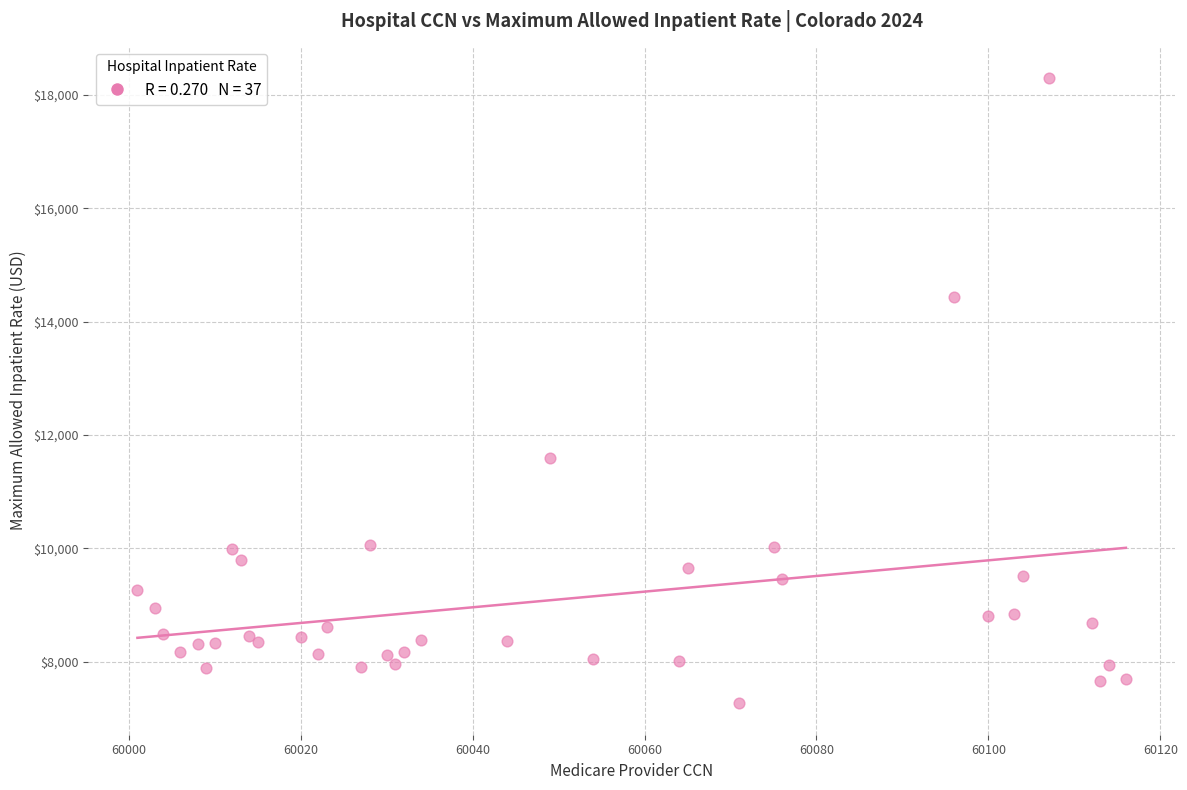

What Y value in the scatter plot is closest to 12784?

11597.5